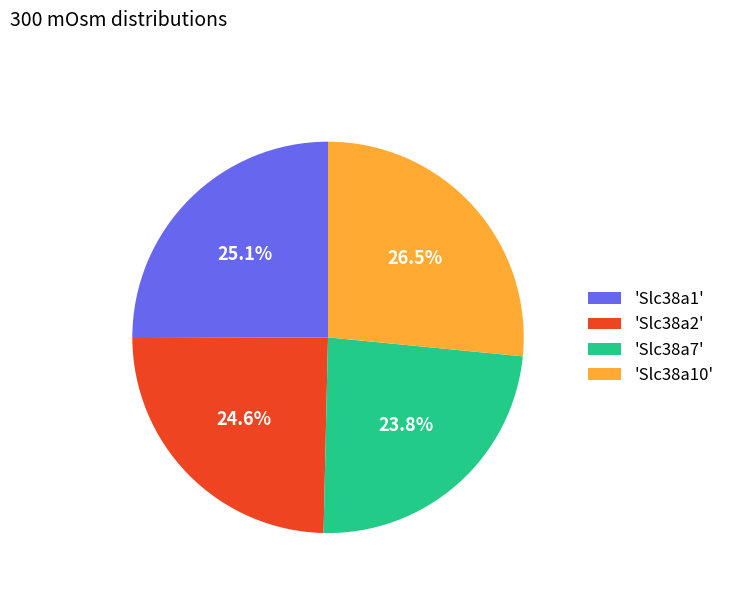

Is there a majority slice in this chart?

No